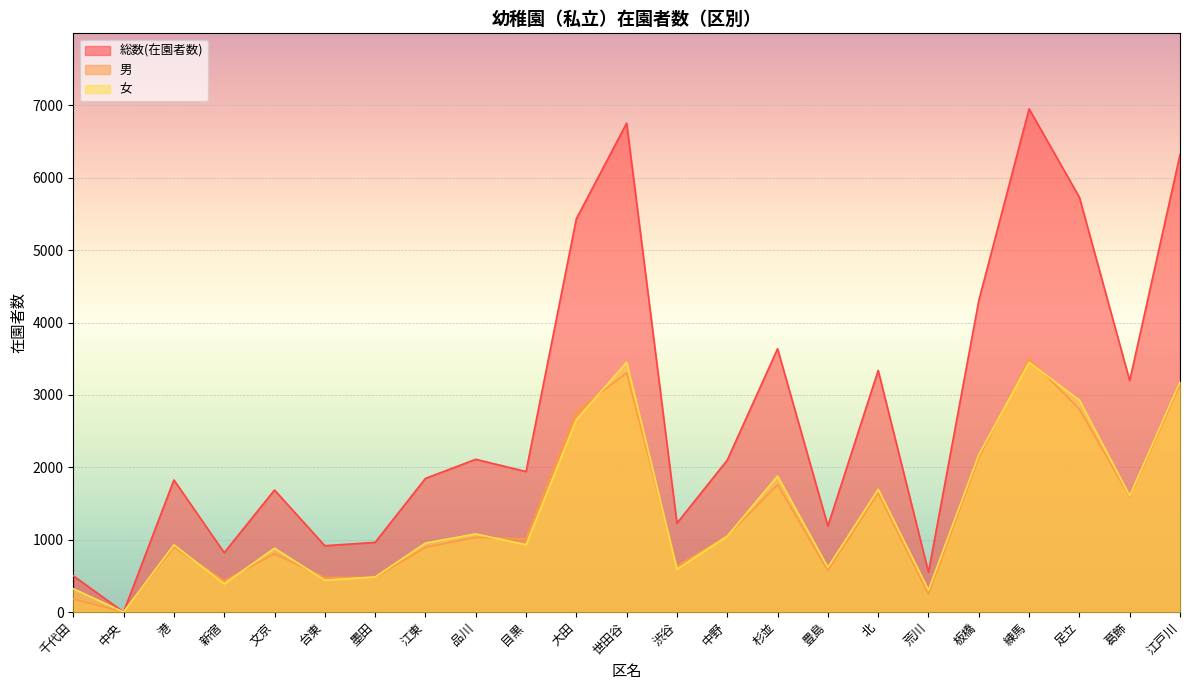

How many times do 男 and 女 cross each other?

10